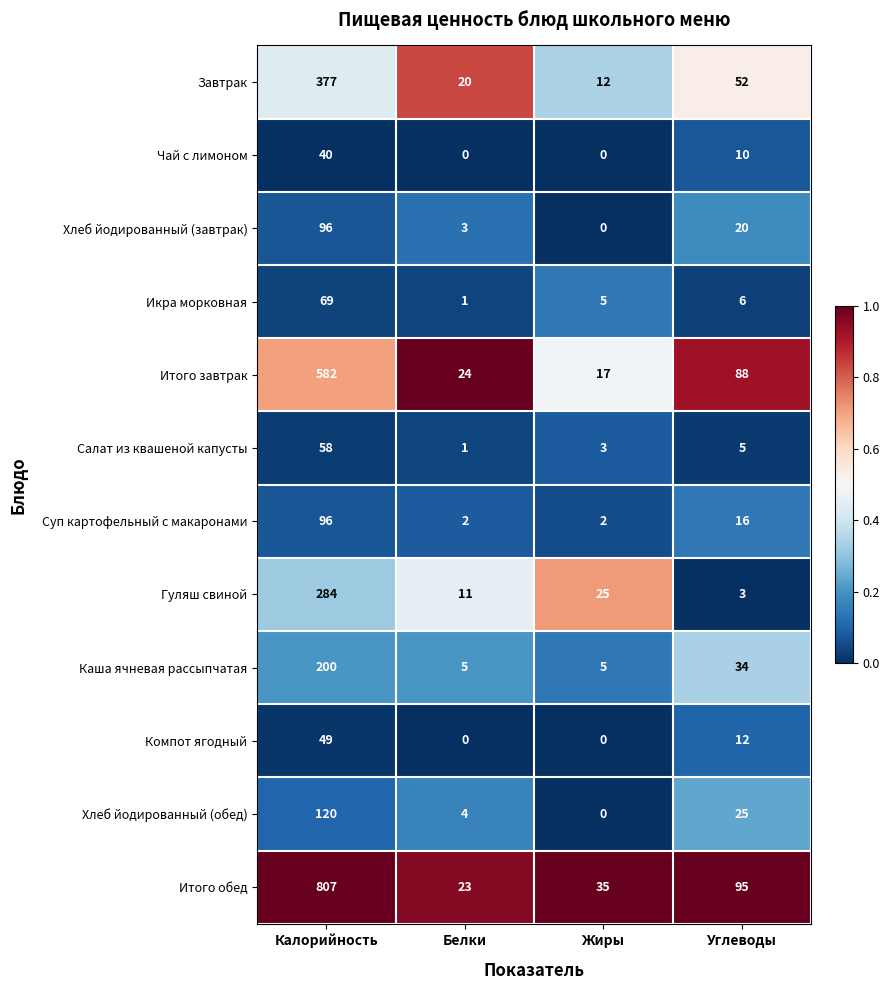

Between Калорийность and Белки, which series saw the biggest shift?

Итого обед